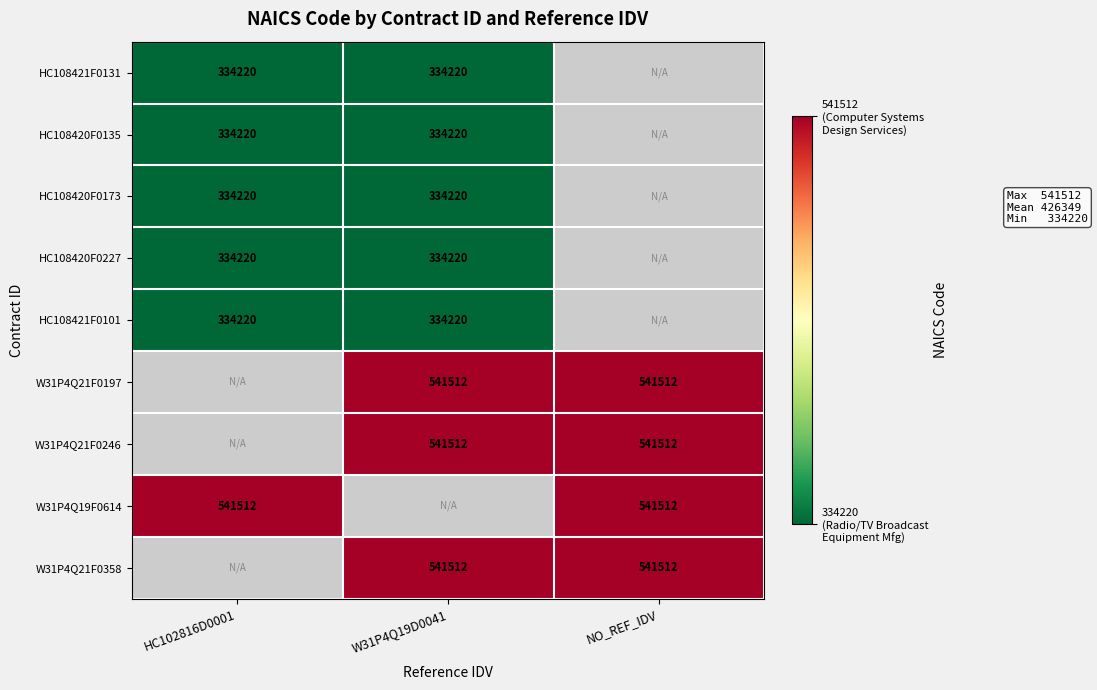

The value of HC108420F0135 at HC102816D0001 is 551181. True or false?

False